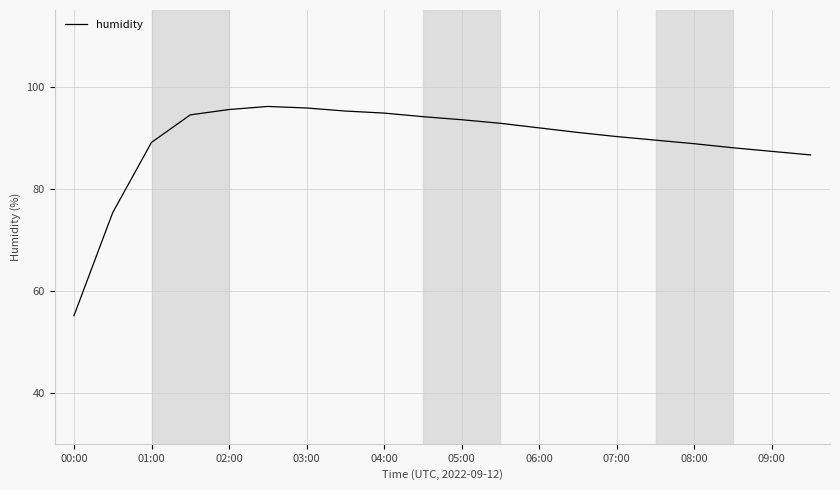

What is the minimum value shown in the chart?

55.1